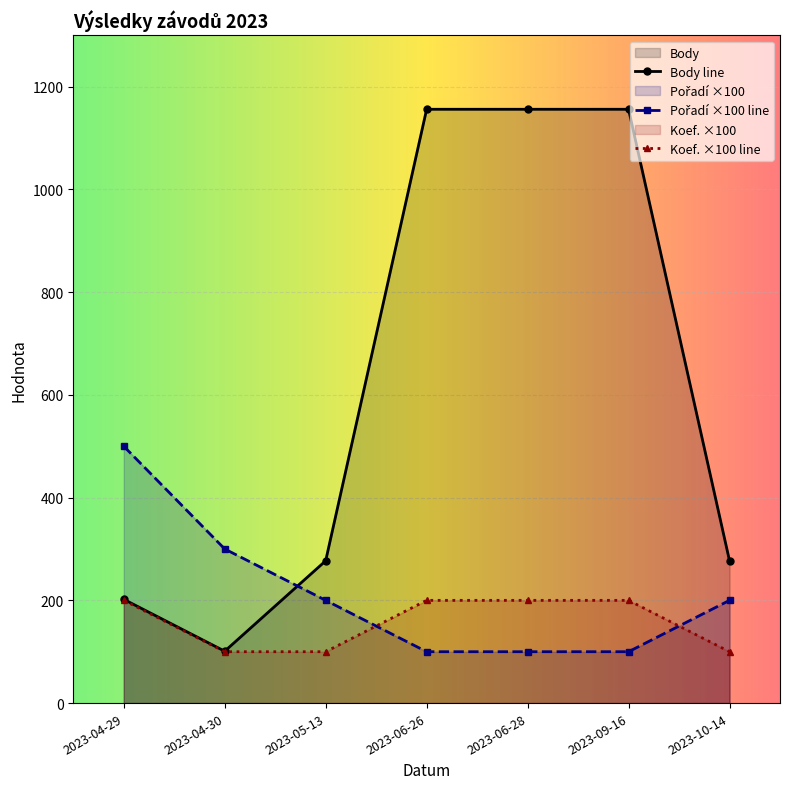

At how many categories does at least one series exceed 293?

5